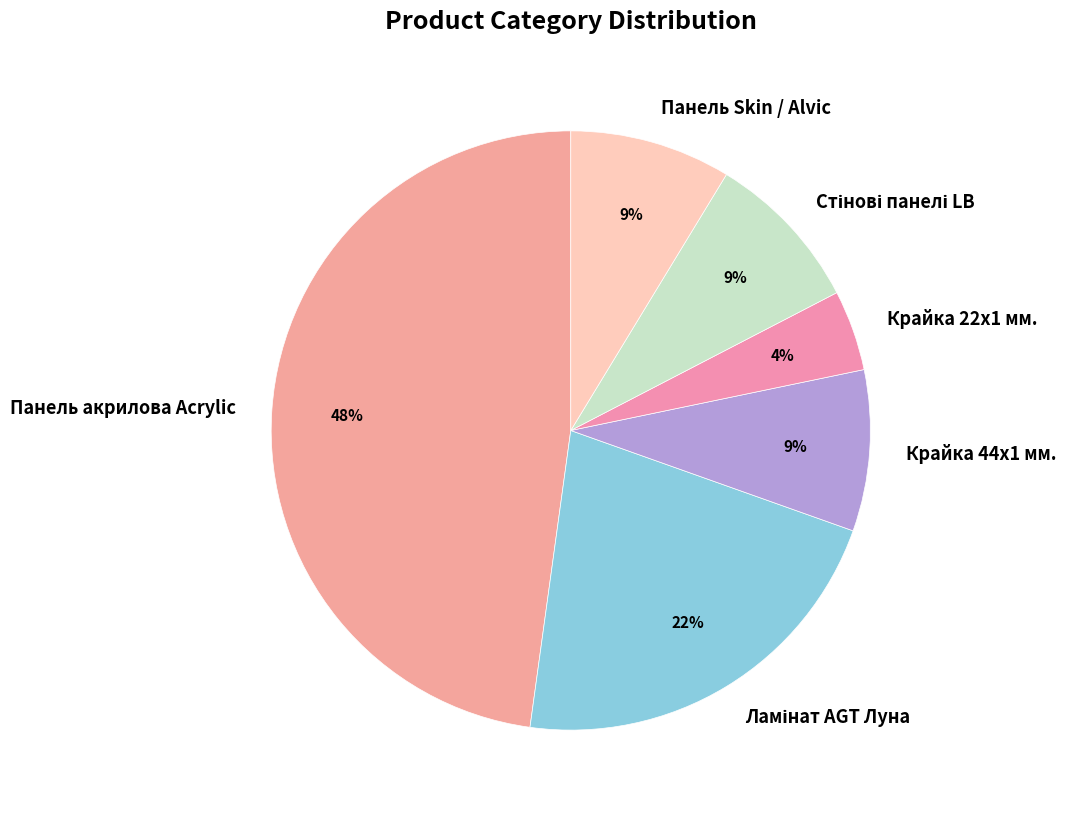

To the nearest percent, what is the average slice percentage?

17%